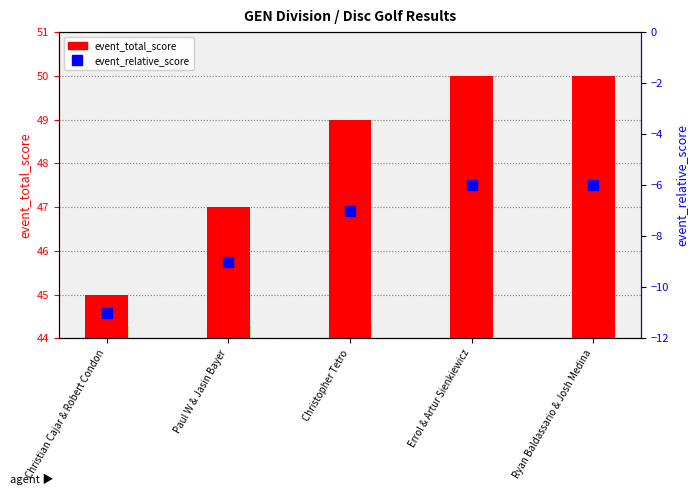

Reading right to left, list all the values displayed in this chart.

event_total_score: 50	50	49	47	45
event_relative_score: -6	-6	-7	-9	-11